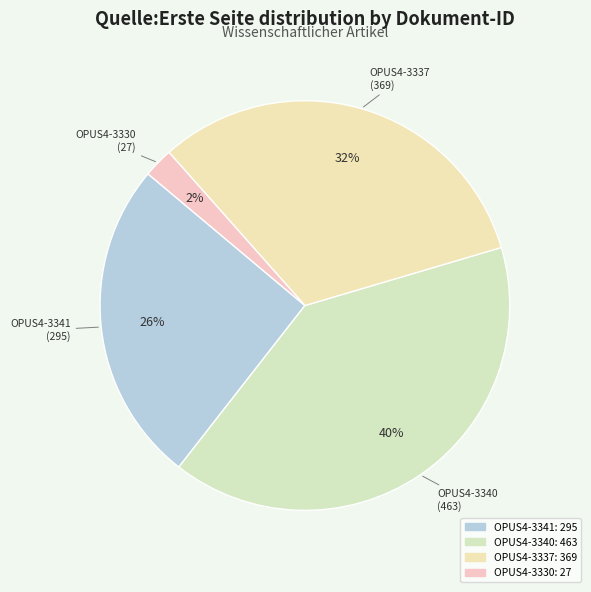

Count the number of slices in the pie.

4